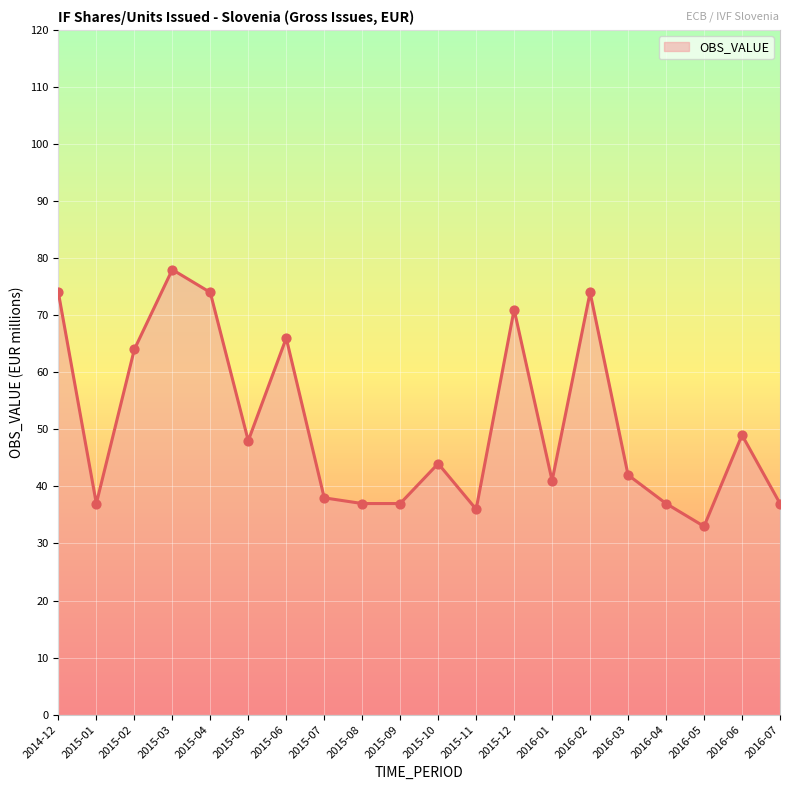

What is the change in value from 2015-02 to 2015-03?

+14